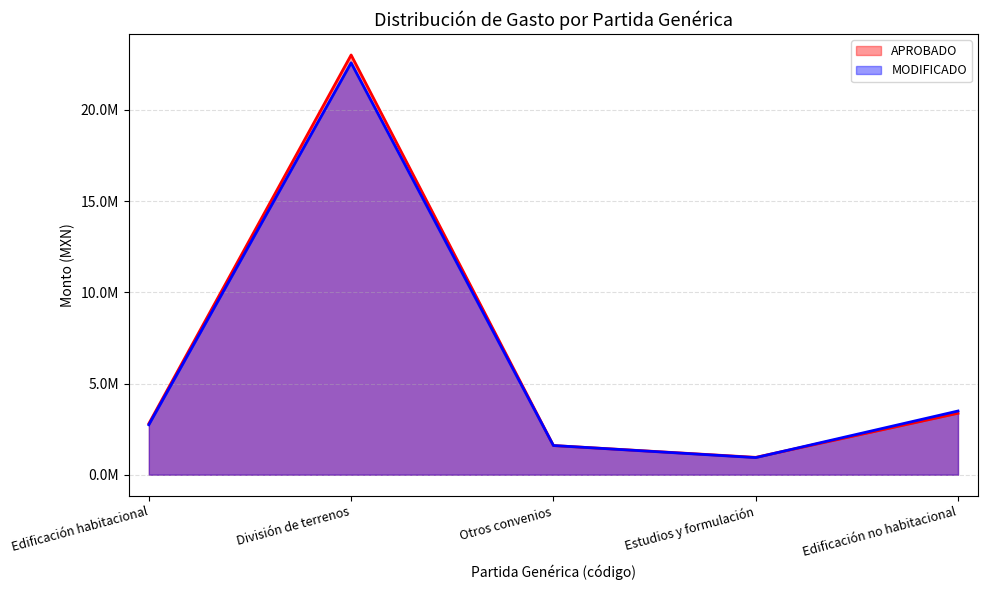

The MODIFICADO (line) series shows 3670884.6 at Edificación habitacional. True or false?

False